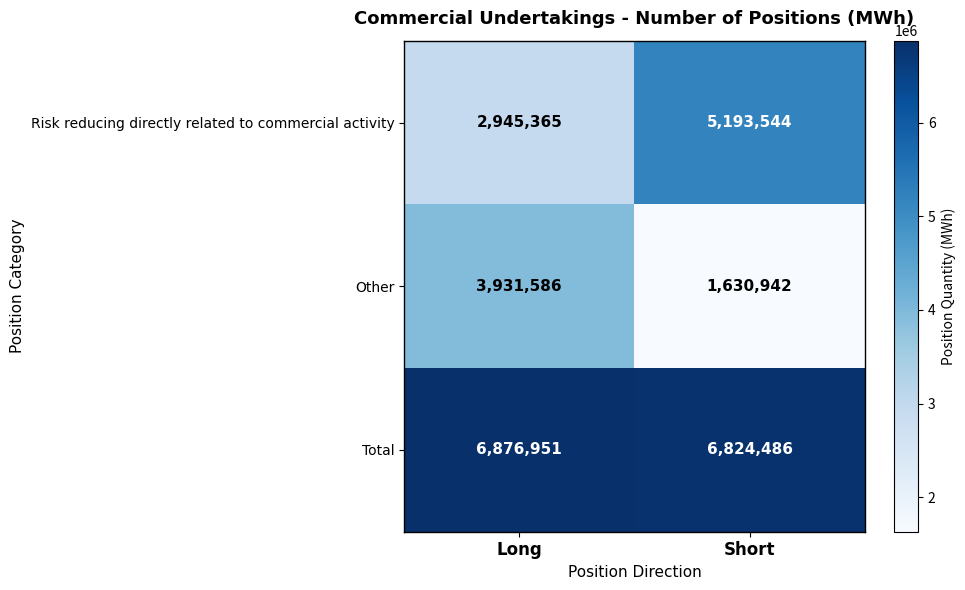

Reading left to right, what are all the values shown in this chart?

Risk reducing directly related to commercial activity: 2945365	5193544
Other: 3931586	1630942
Total: 6876951	6824486